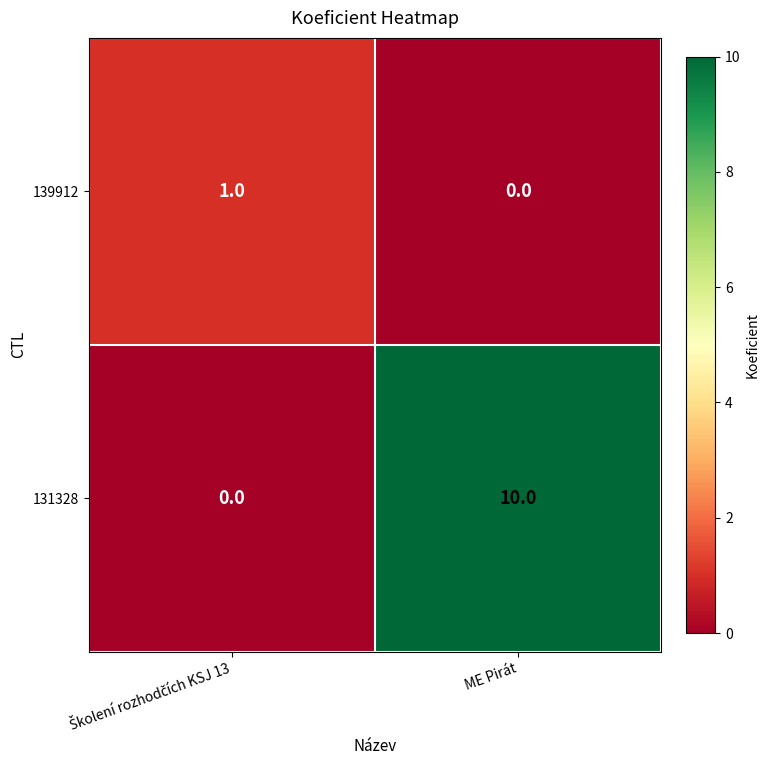

Is it true that 139912 equals 0 at ME Pirát?

True